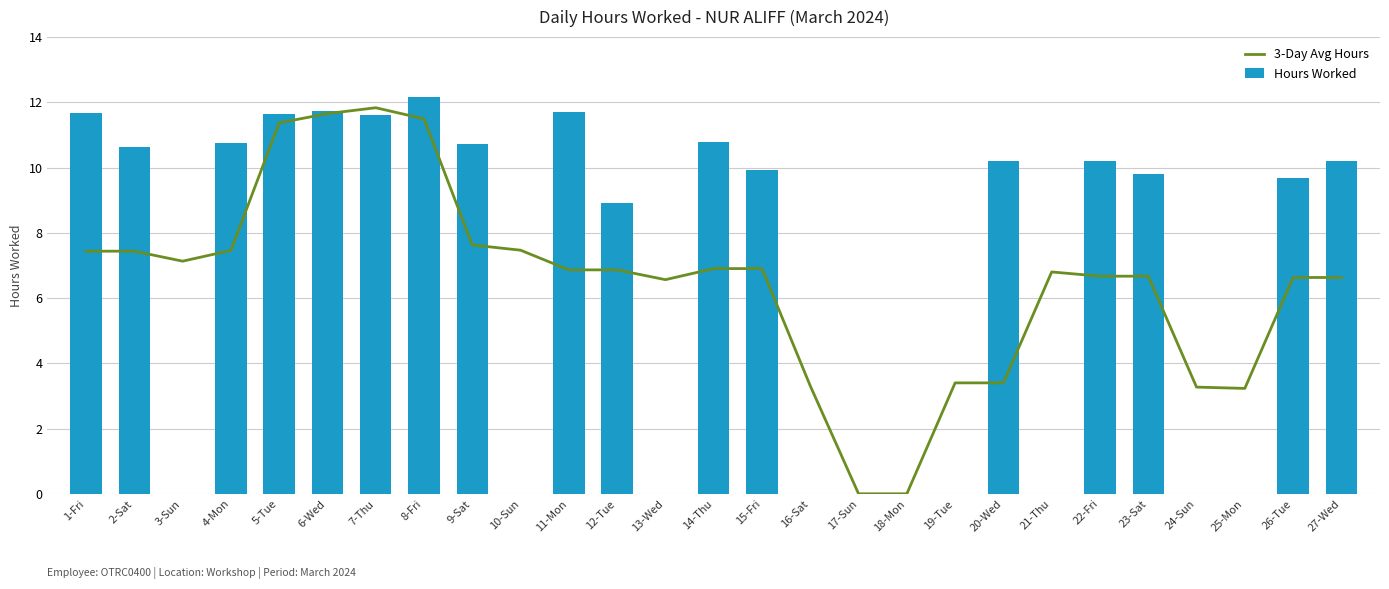

What is the approximate value of 3-Day Avg Hours at 25-Mon?

3.2